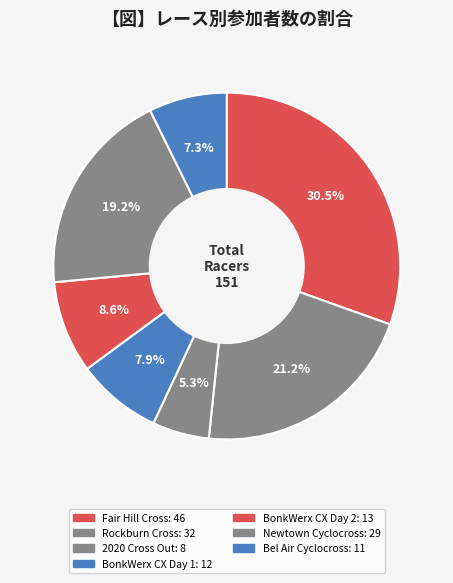

True or false: BonkWerx CX Day 2 accounts for 1% of the total.

False